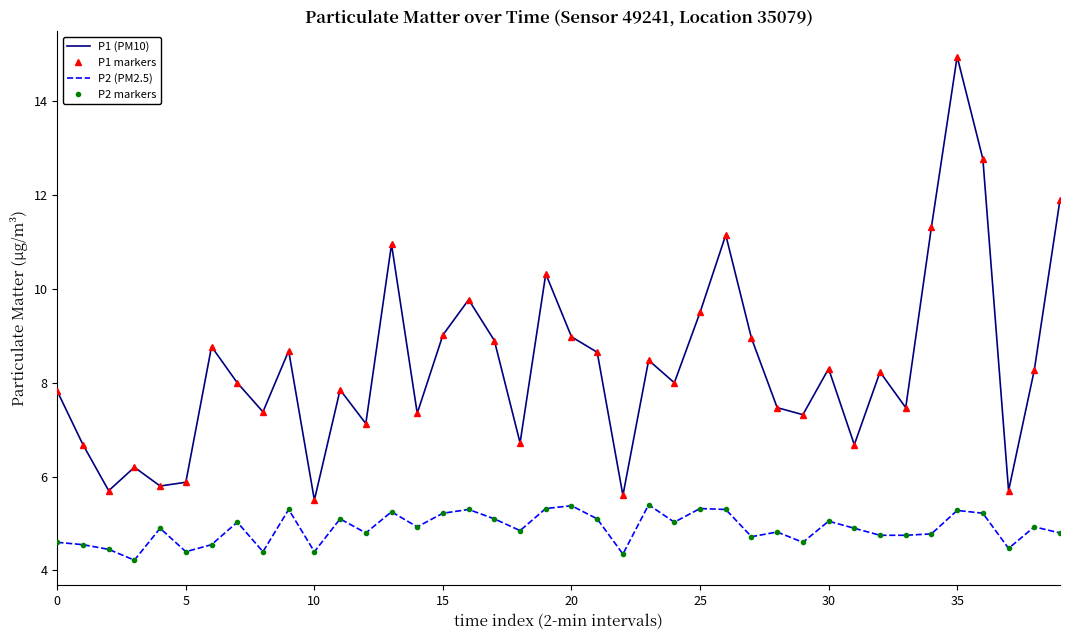

What is the label of the 2nd point from the right?

38